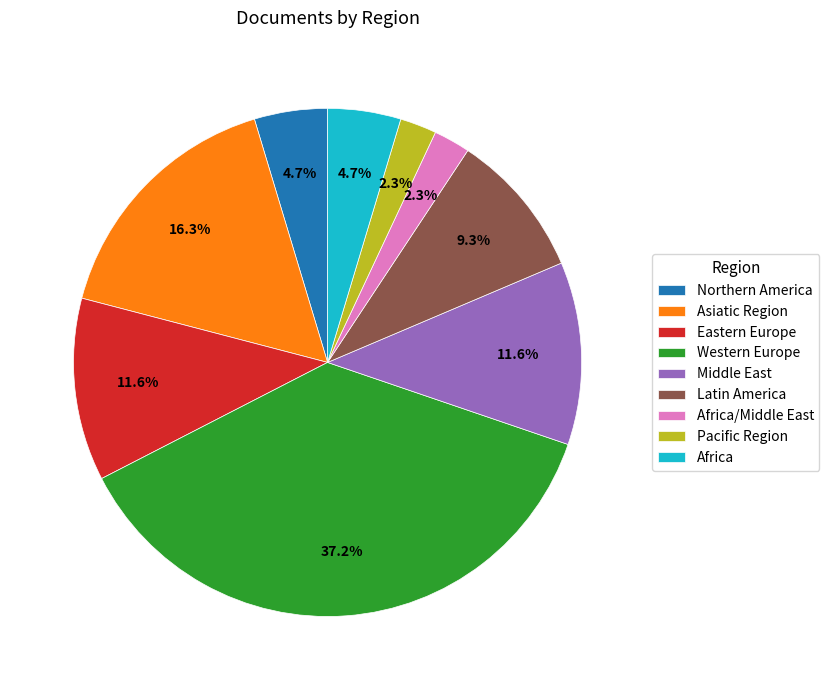

Does Middle East represent more than half of the total?

No